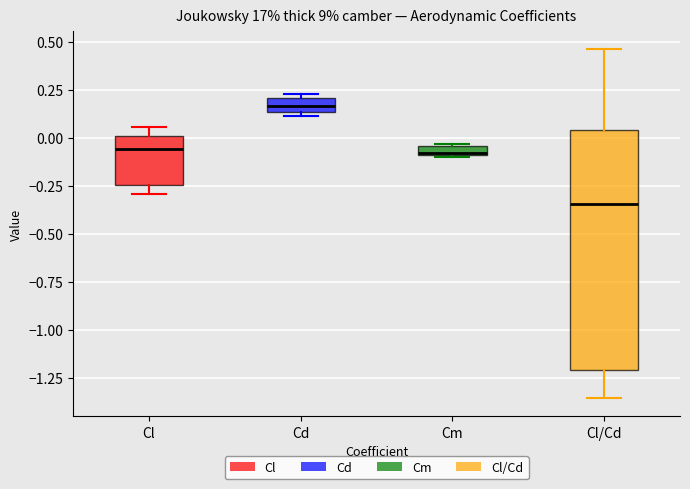

Which box has the lowest median line?

Cl/Cd